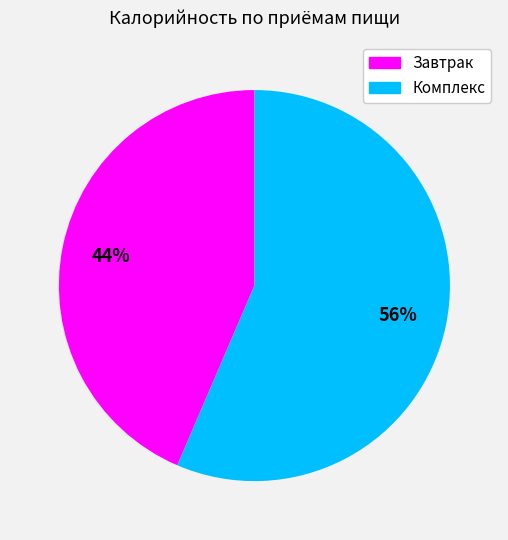

What percentage is the Комплекс slice, to the nearest percent?

56%